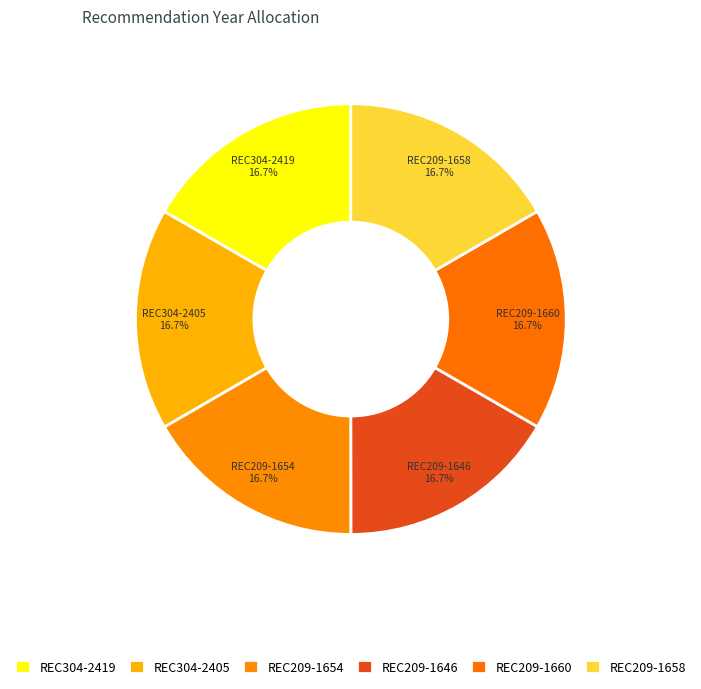

How many slices are in this pie chart?

6